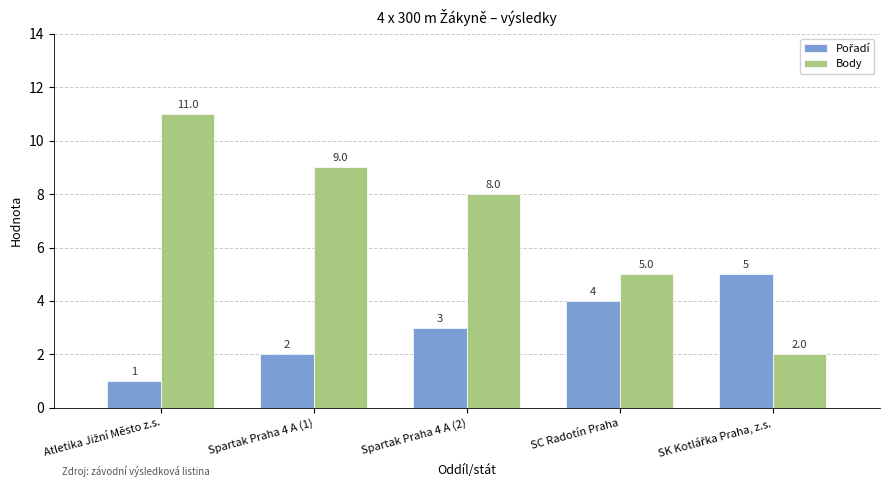

What is the difference between the highest and lowest values at Spartak Praha 4 A (1)?

7